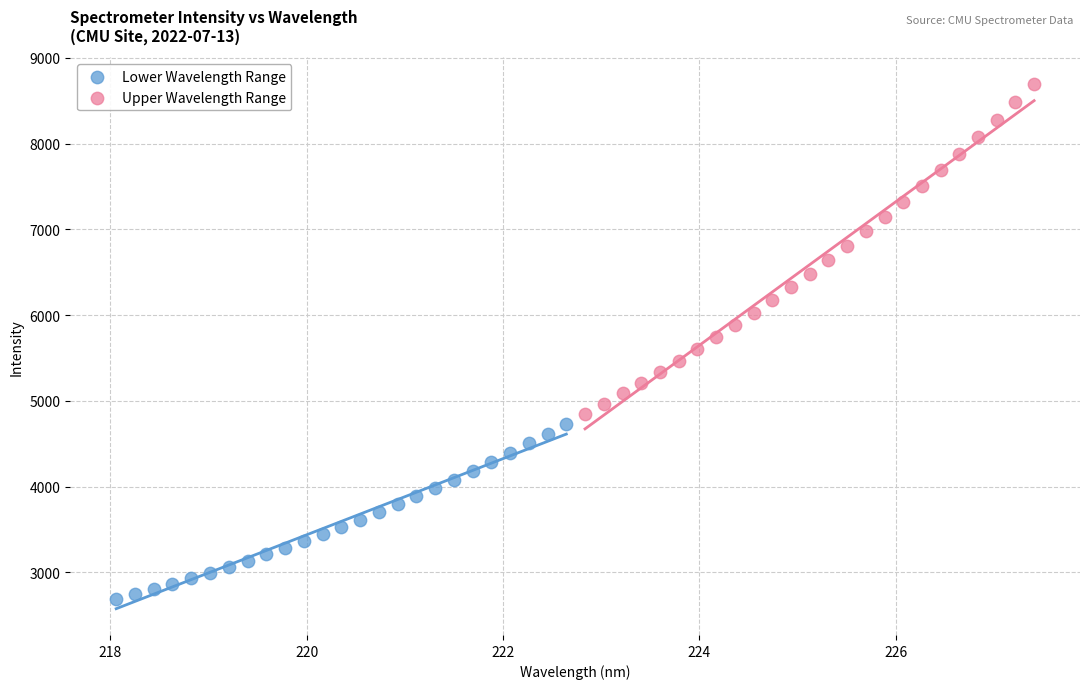

Which series has the largest Y range (max minus min)?

Upper Wavelength Range